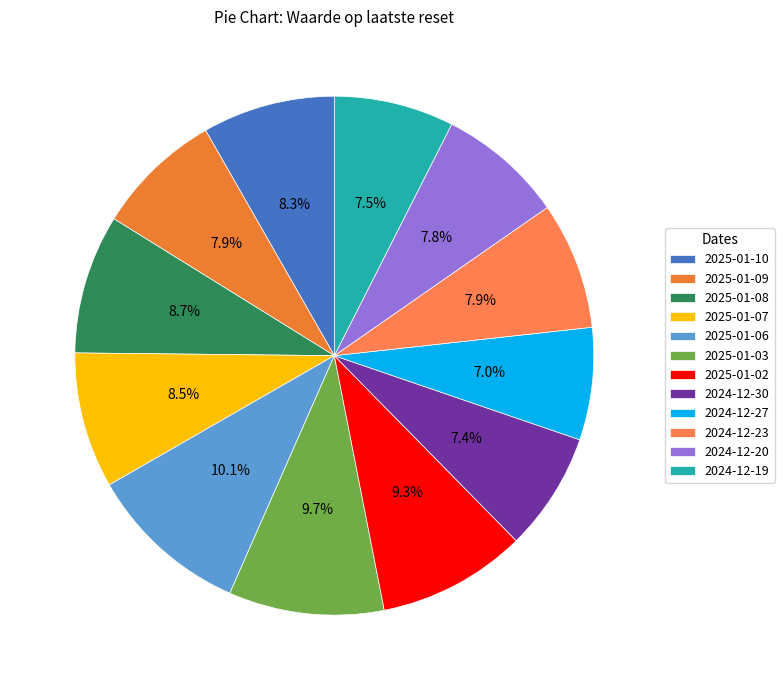

What is the total percentage of 2025-01-02 and 2025-01-08?

18.0%